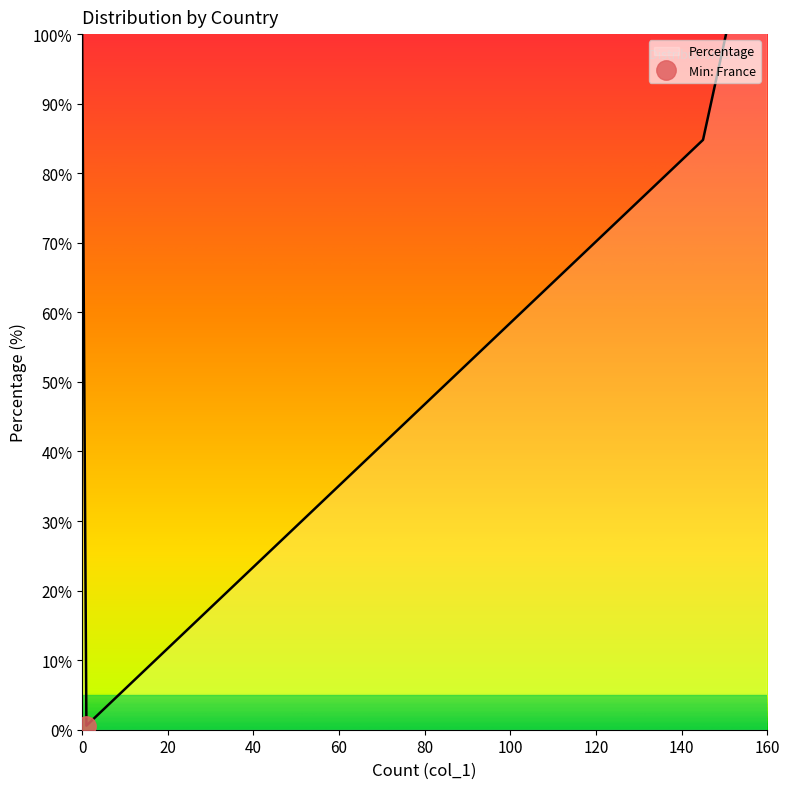

Which label corresponds to the largest value in the chart?

United States